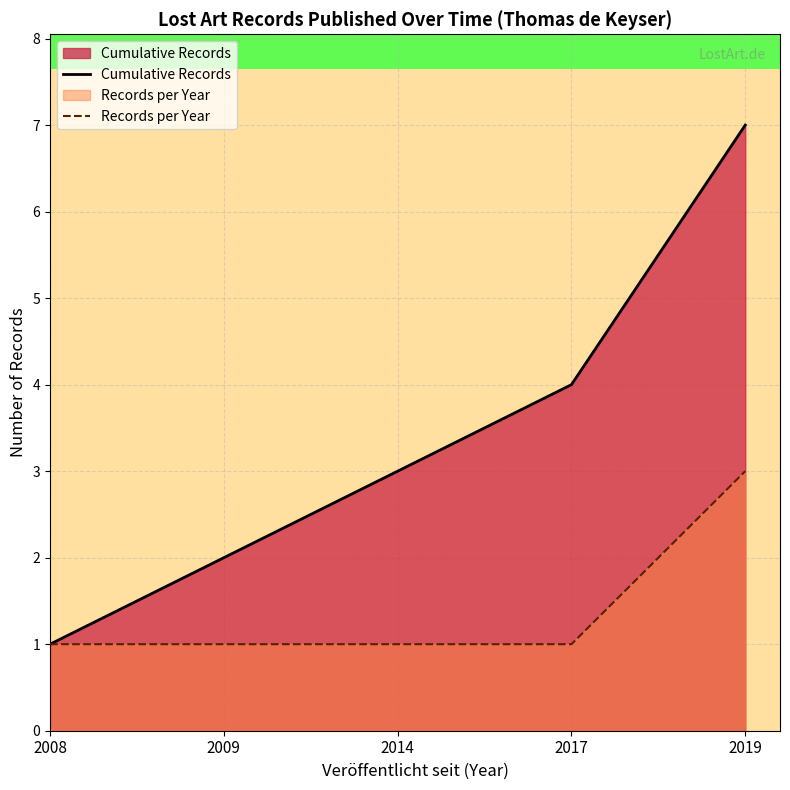

What value does the Cumulative Records series have at 2019?

7